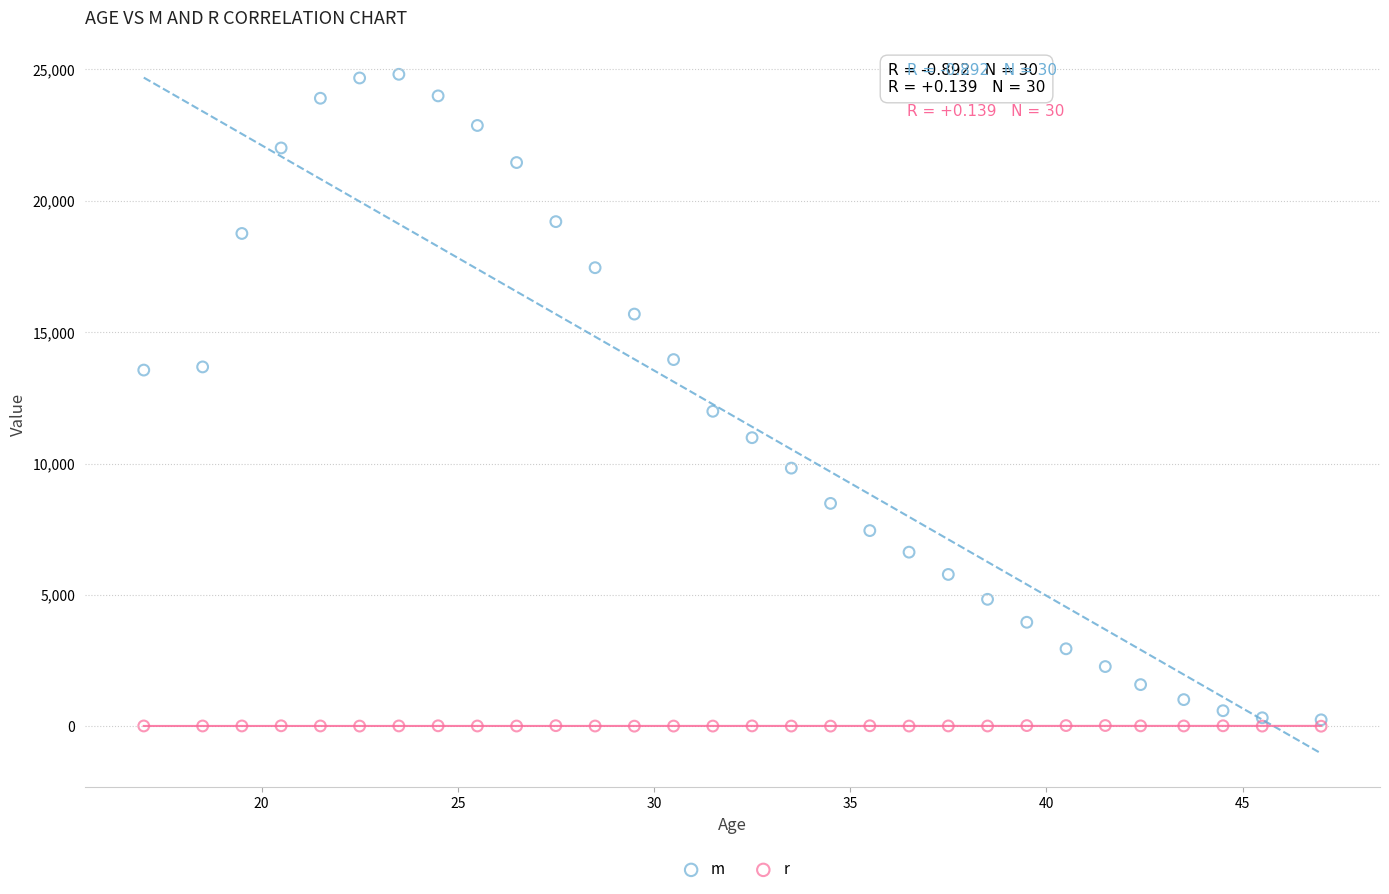

In the m series, what Y value is closest to 12528?

11987